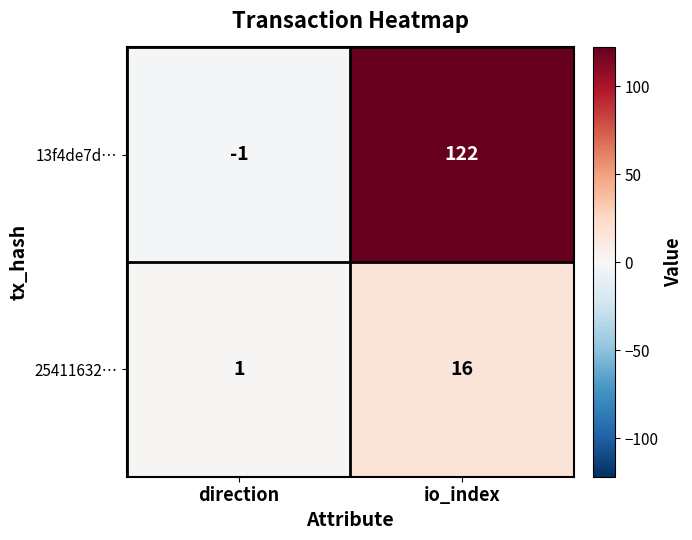

Reading left to right, transcribe all the data shown in this chart.

13f4de7d…: -1	122
25411632…: 1	16